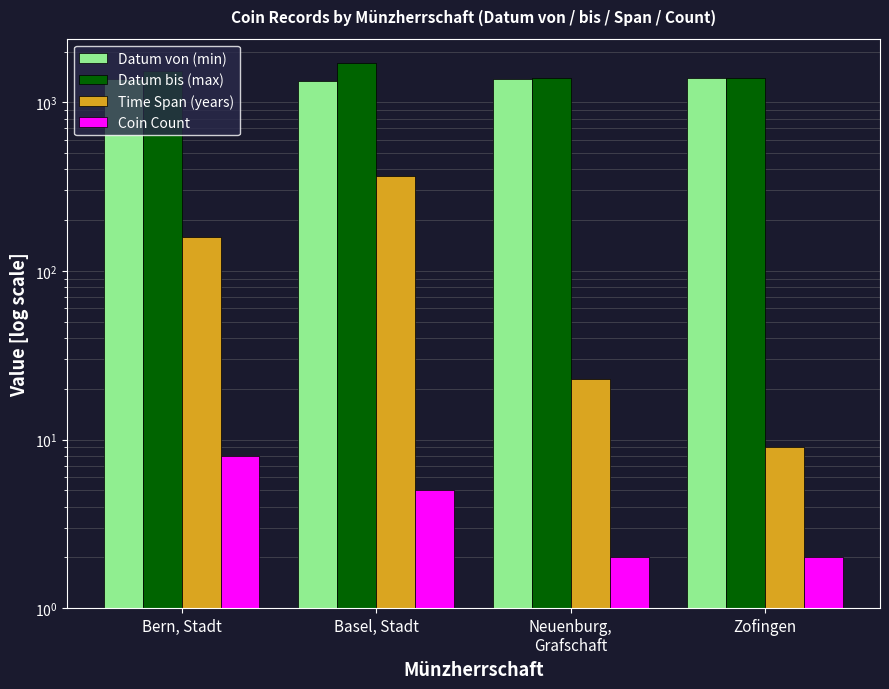

What is the difference between the Coin Count values at Bern, Stadt and Zofingen?

6